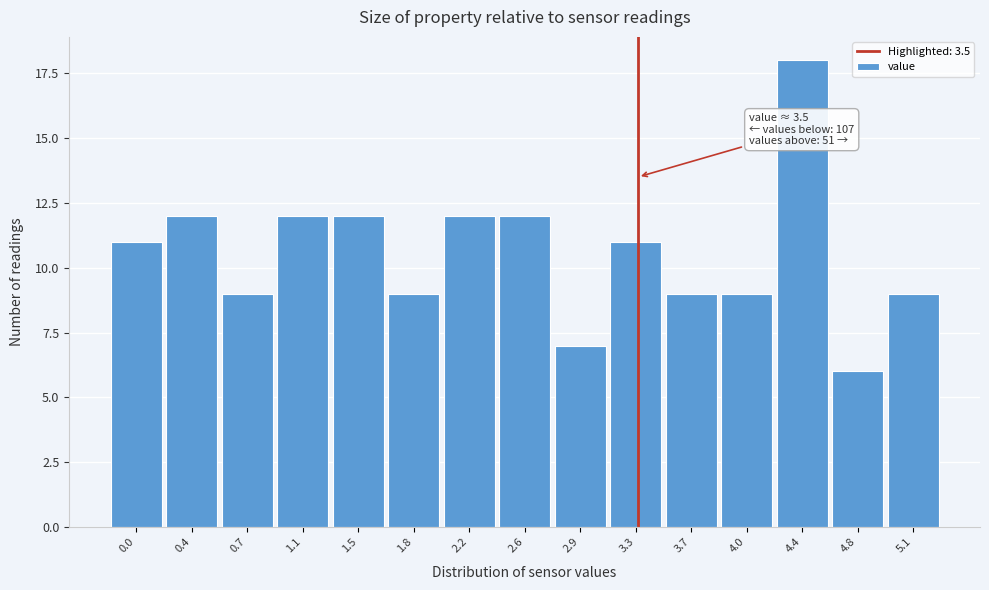

Reading right to left, what are all the values shown in this chart?

9	6	18	9	9	11	7	12	12	9	12	12	9	12	11